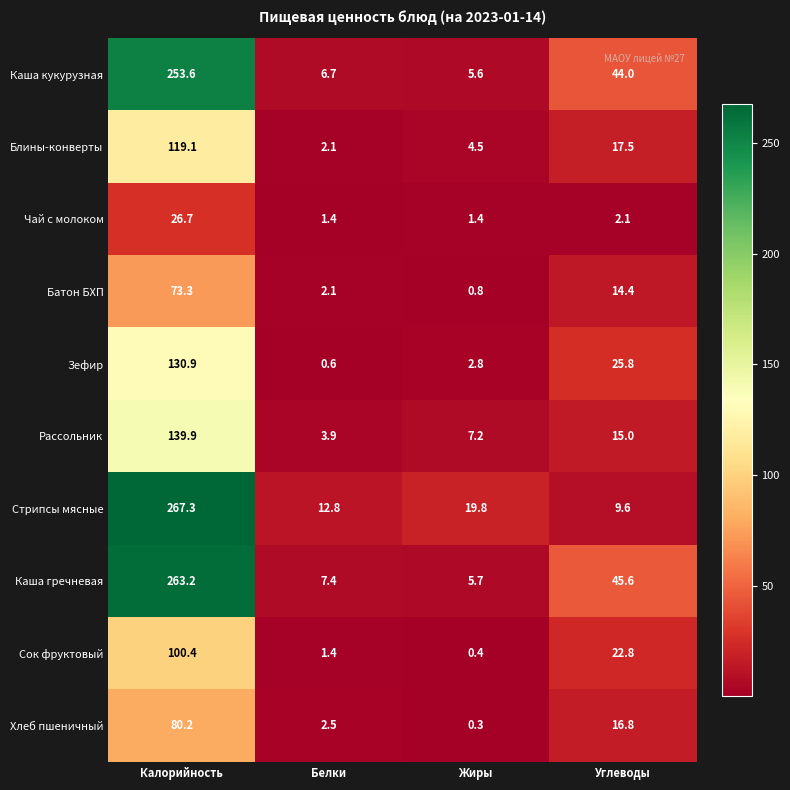

At which category is the sum across all series the highest?

Калорийность